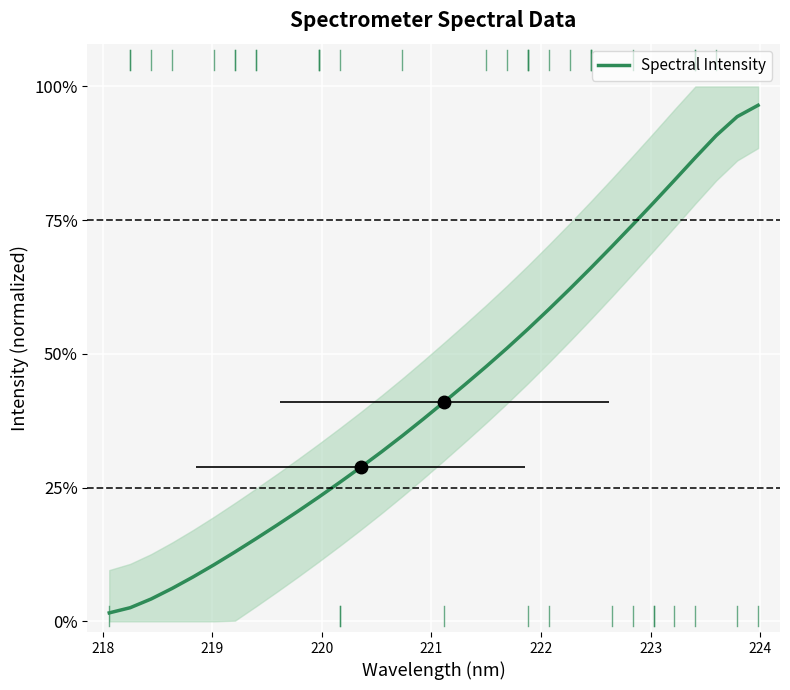

What is the average value?

0.4